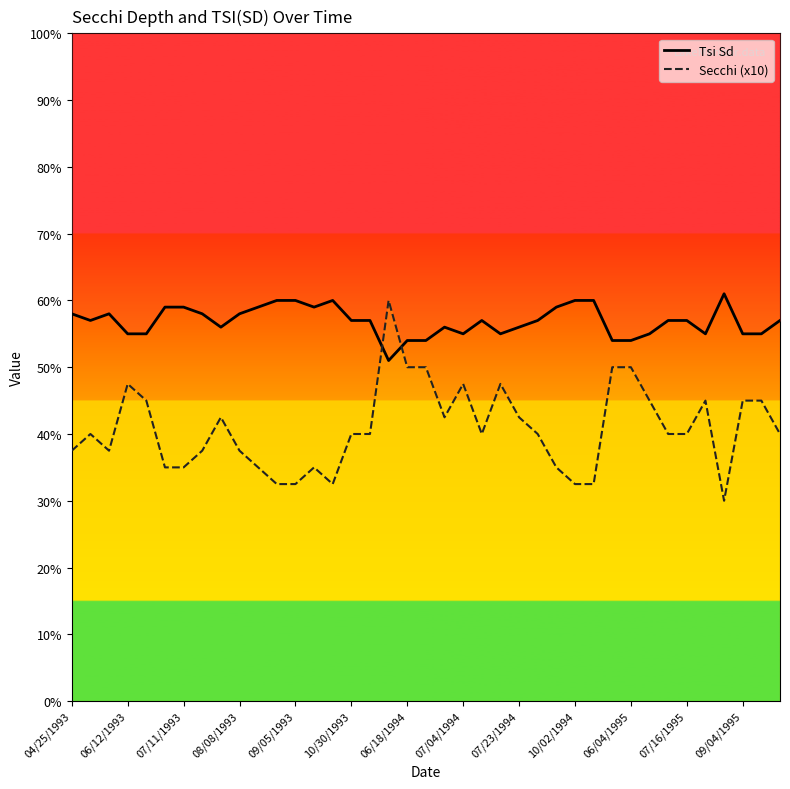

Between 34 and 36, which is larger?

34